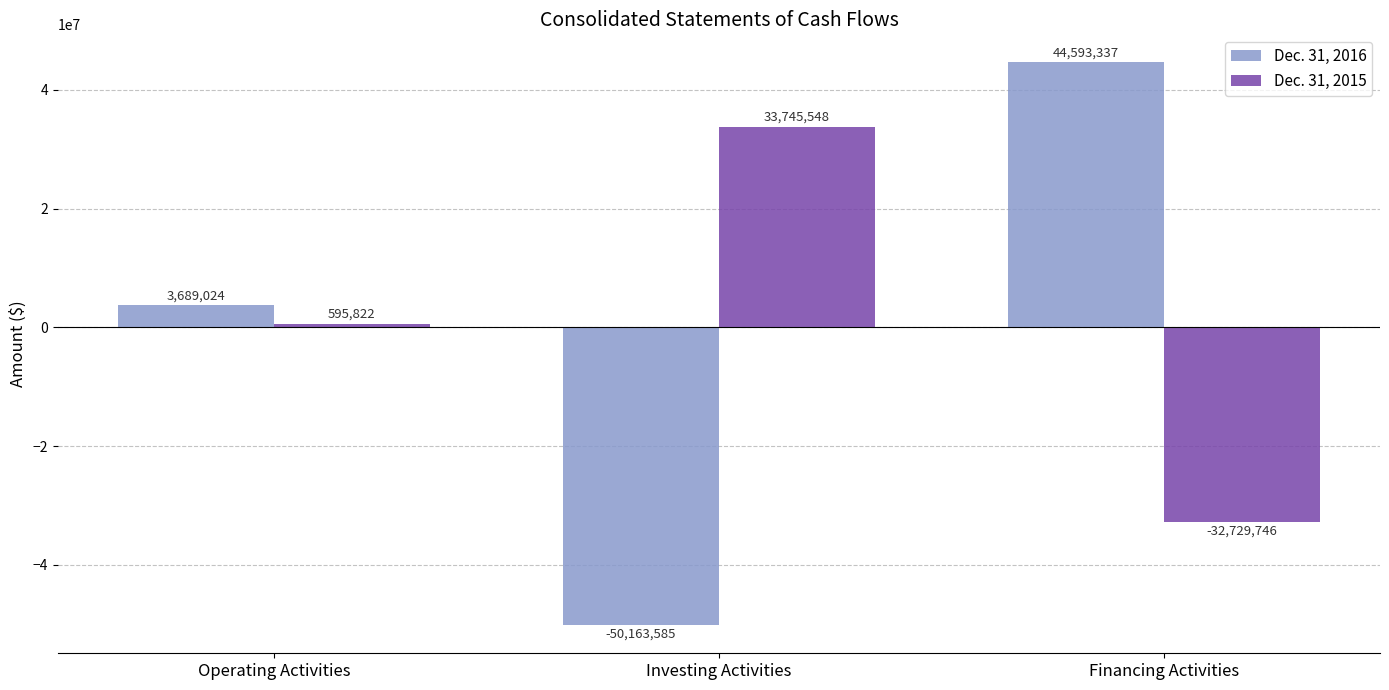

Which label corresponds to the largest value in the chart?

Financing Activities